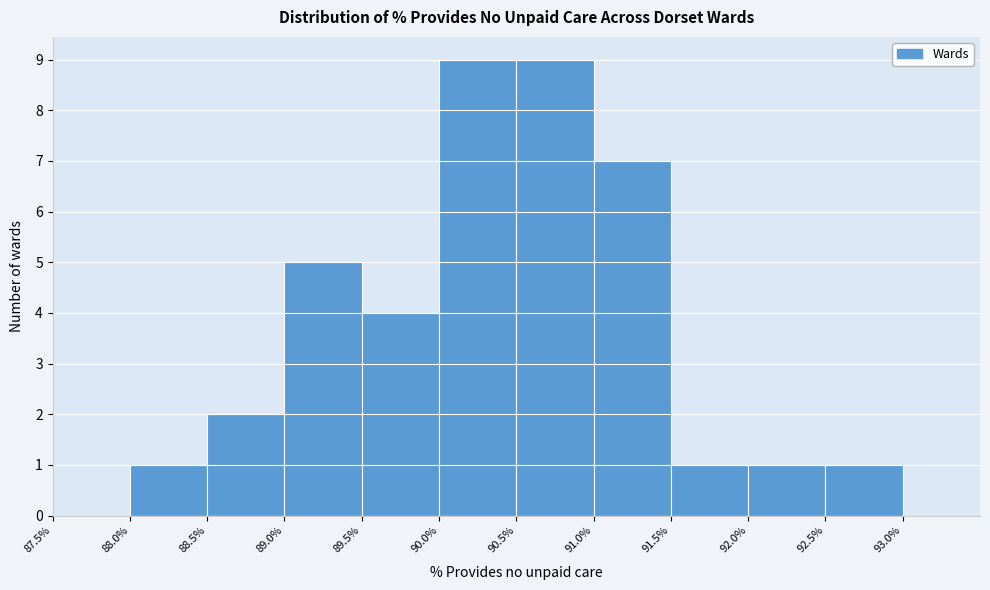

Reading left to right, list every bar in this chart as the range it spans on the x-axis followed by its height. The values are not printed on the chart, so give them approximately, as read against the axis.

87.5% to 88.0%: 0
88.0% to 88.5%: 1
88.5% to 89.0%: 2
89.0% to 89.5%: 5
89.5% to 90.0%: 4
90.0% to 90.5%: 9
90.5% to 91.0%: 9
91.0% to 91.5%: 7
91.5% to 92.0%: 1
92.0% to 92.5%: 1
92.5% to 93.0%: 1